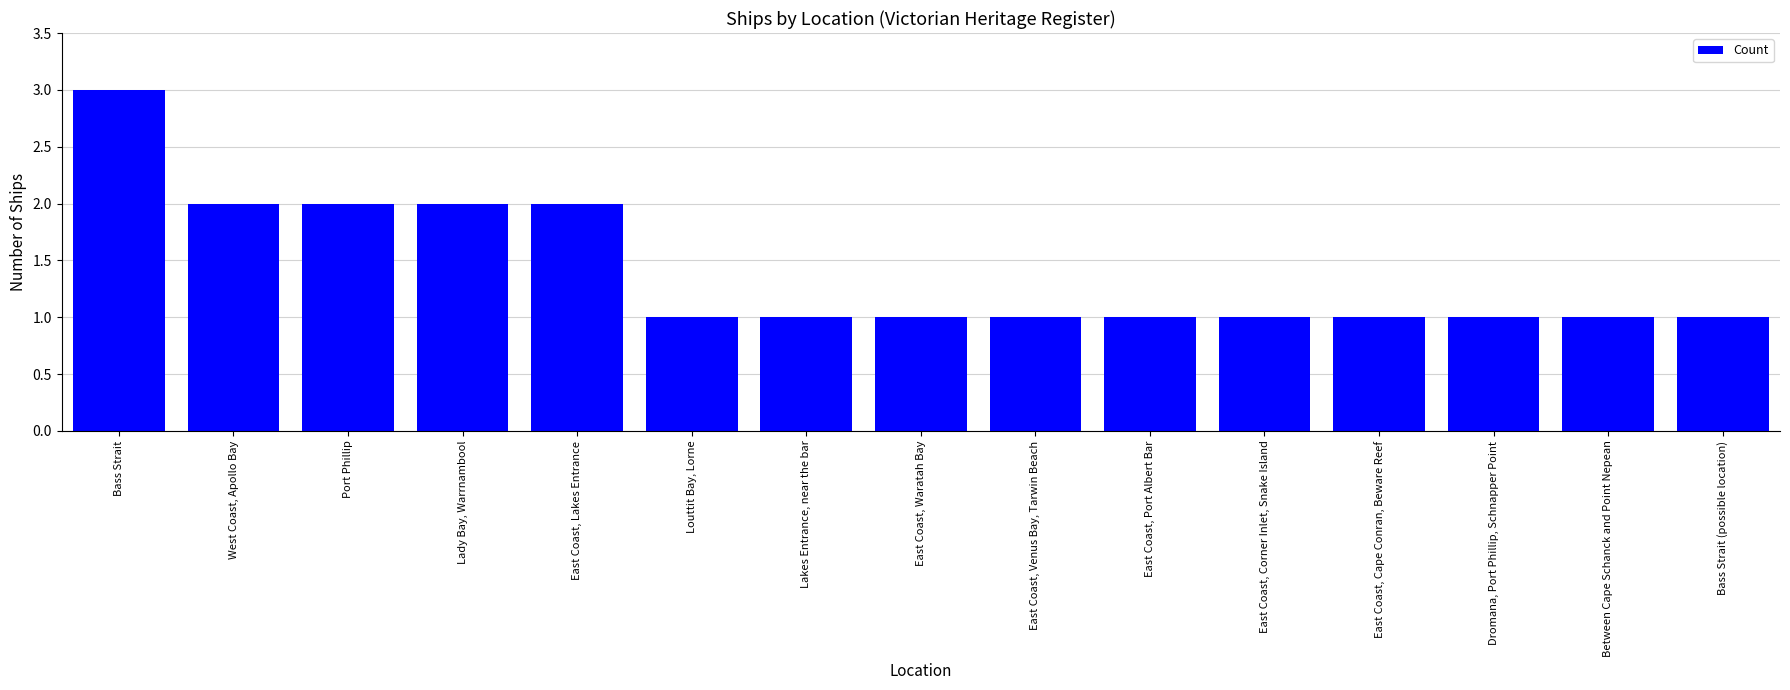

What is the label of the 15th bar from the right?

Bass Strait